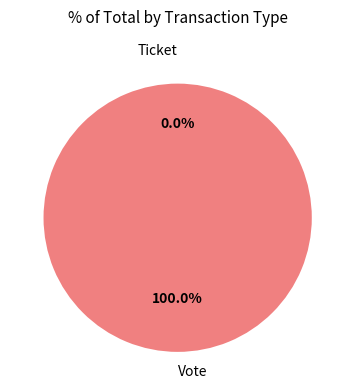

Is it true that Vote is 100% of the pie?

True